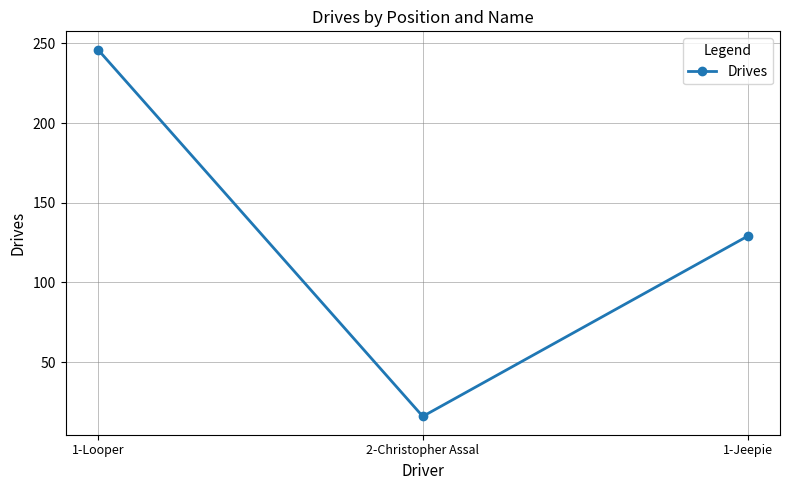

Reading right to left, what are all the values shown in this chart?

1-Jeepie=129	2-Christopher Assal=16	1-Looper=246